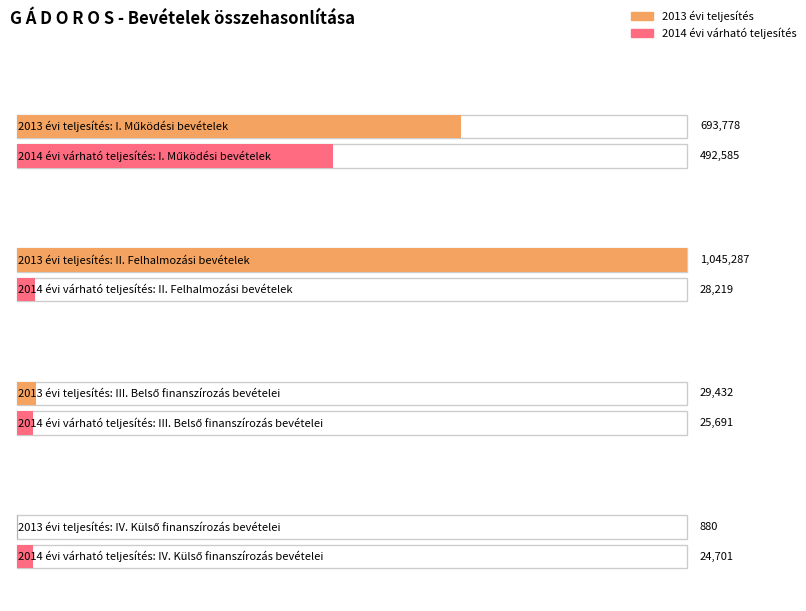

Which series has the largest total across all categories?

2013 évi teljesítés